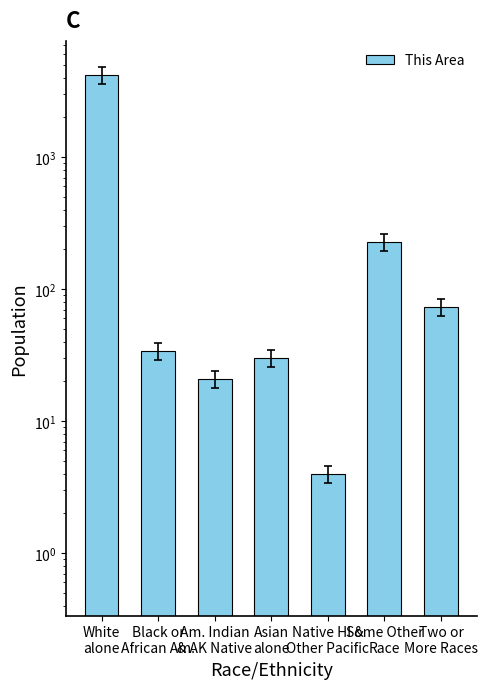

What is the sum of all values?

4574